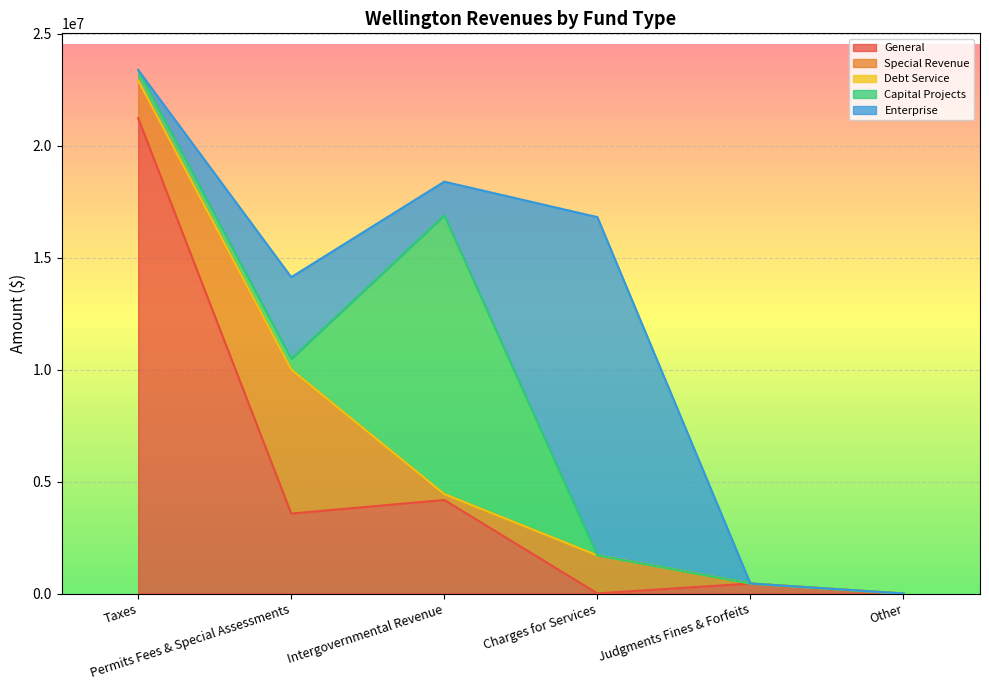

What is the maximum value shown in the chart?

21230796